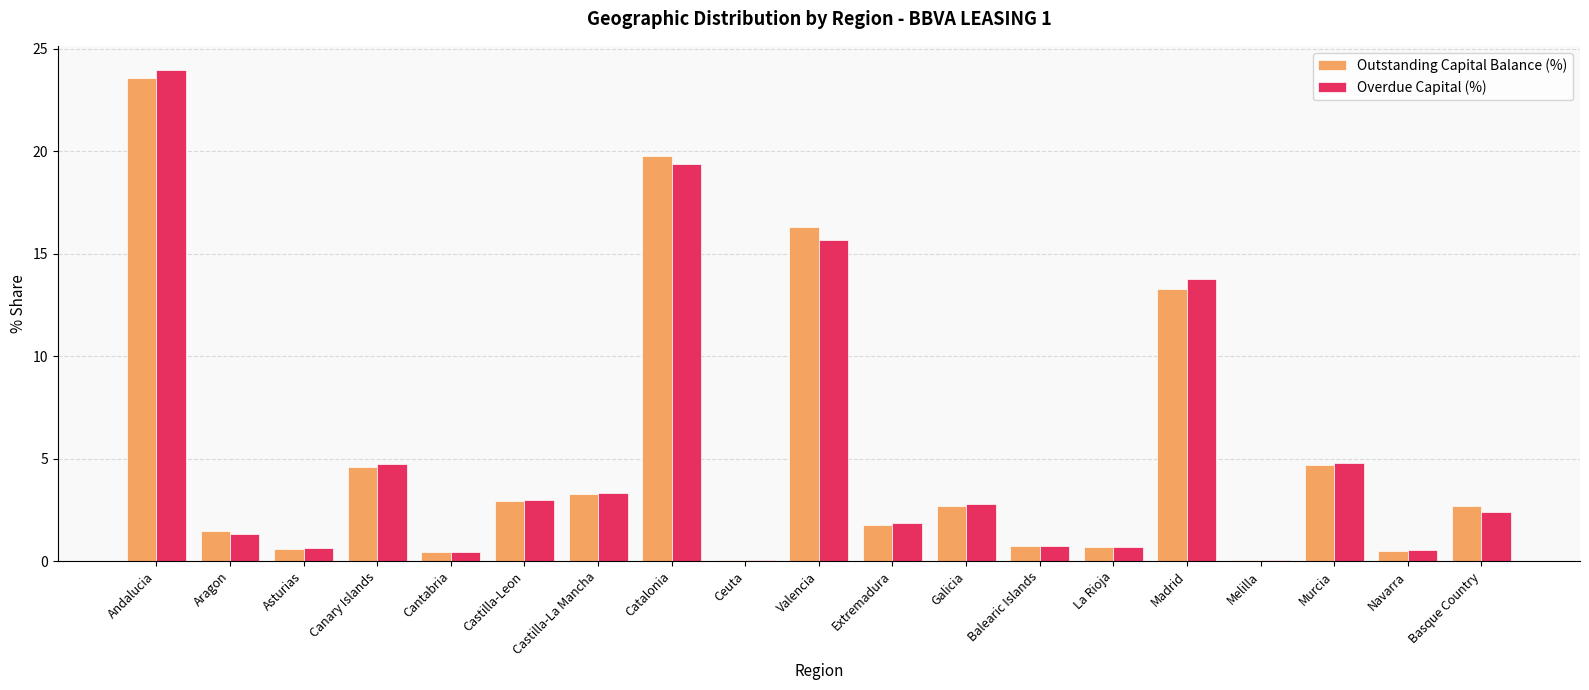

Is the value of Overdue Capital (%) at Murcia greater than the value of Outstanding Capital Balance (%) at Cantabria?

Yes